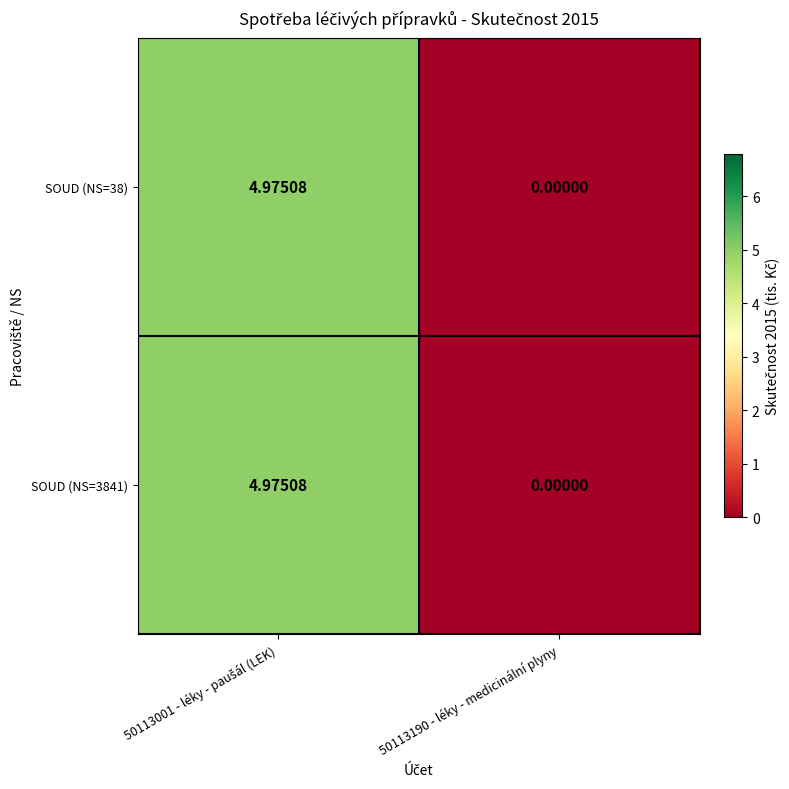

At which category is the sum across all series the highest?

50113001 - léky - paušál (LEK)